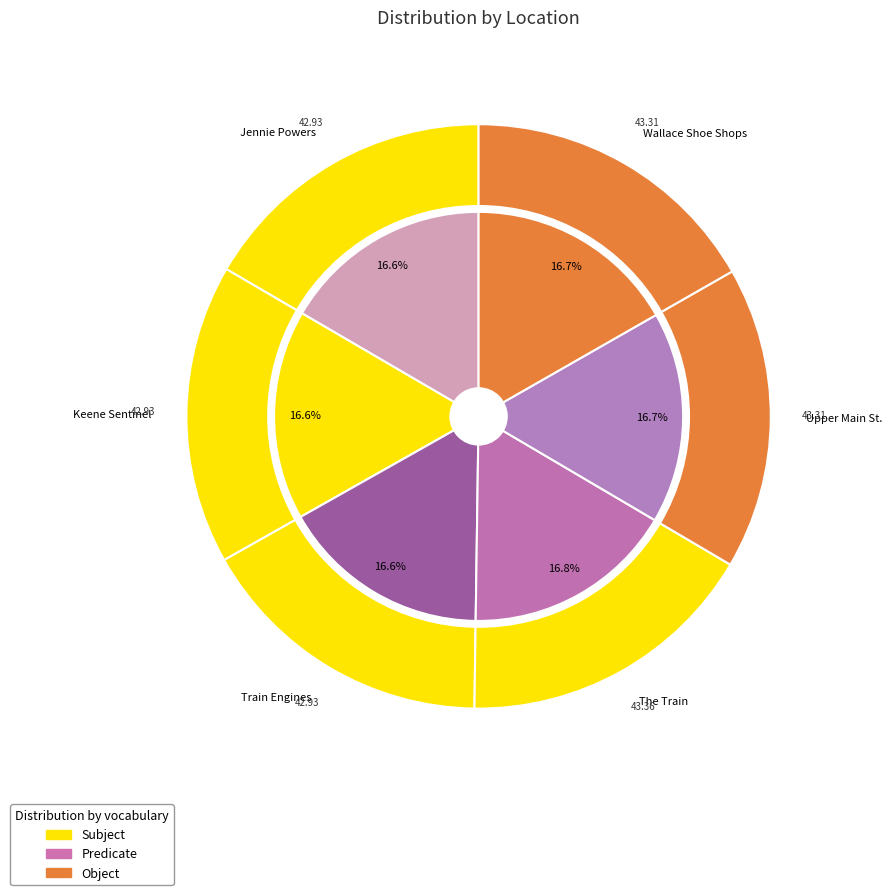

How many segments does this pie chart have?

6